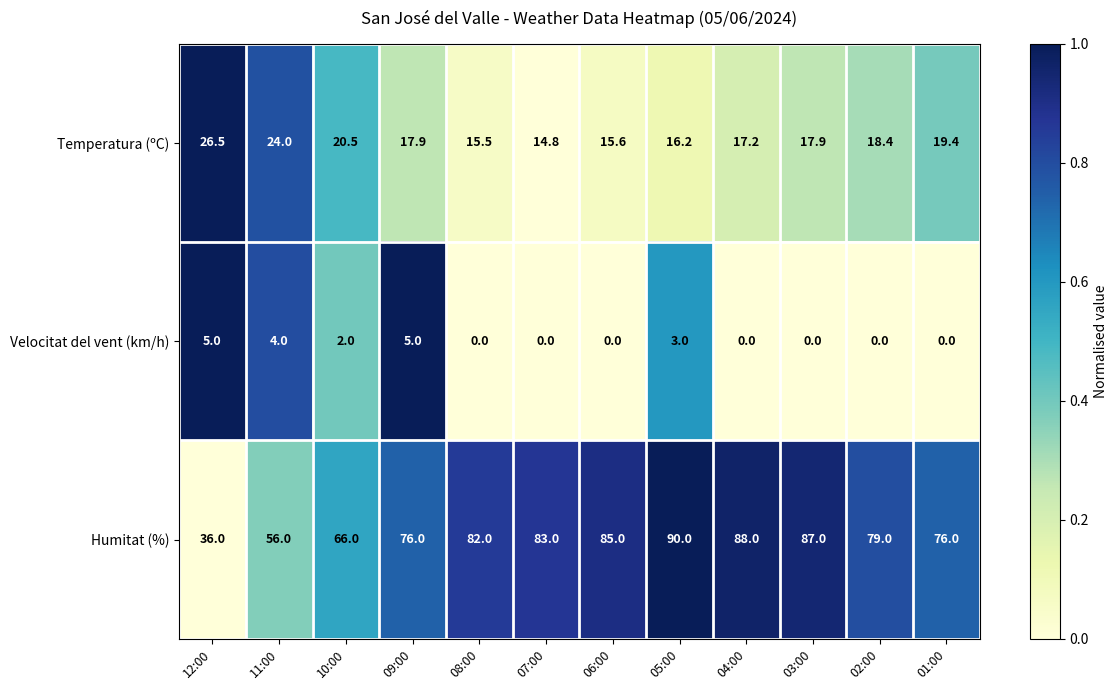

Count the number of data series in this chart.

3